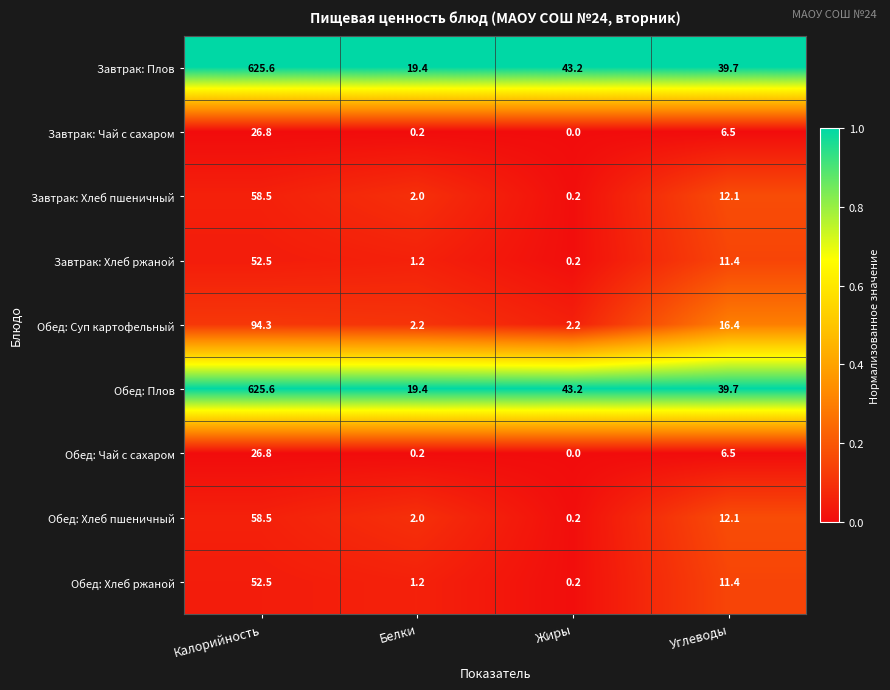

True or false: Завтрак: Чай с сахаром has a value of 26.8 at Калорийность.

True